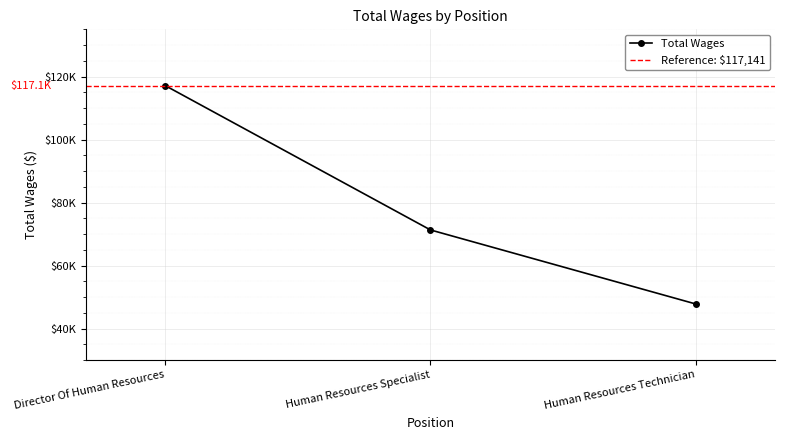

What is the value of the 3rd point from the left?

47791